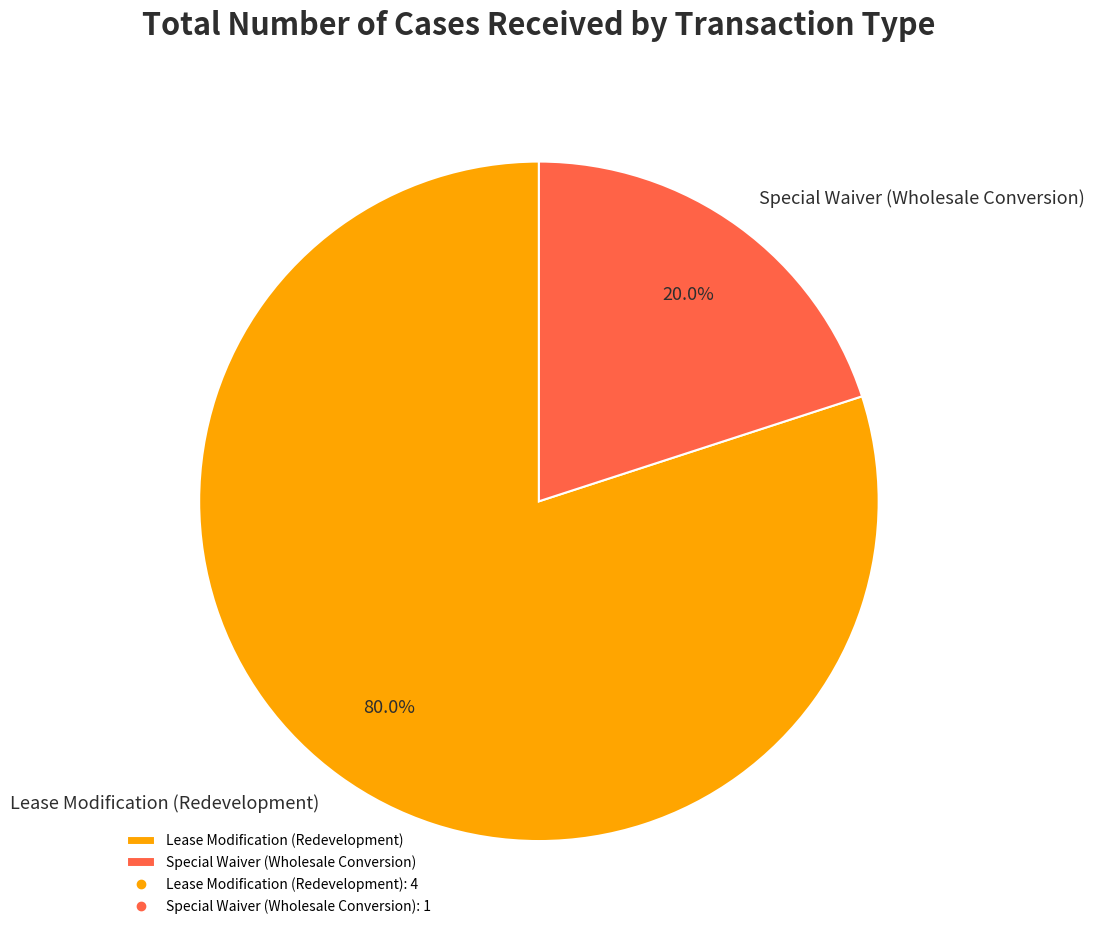

Which category has the smallest portion of the pie?

Special Waiver (Wholesale Conversion)